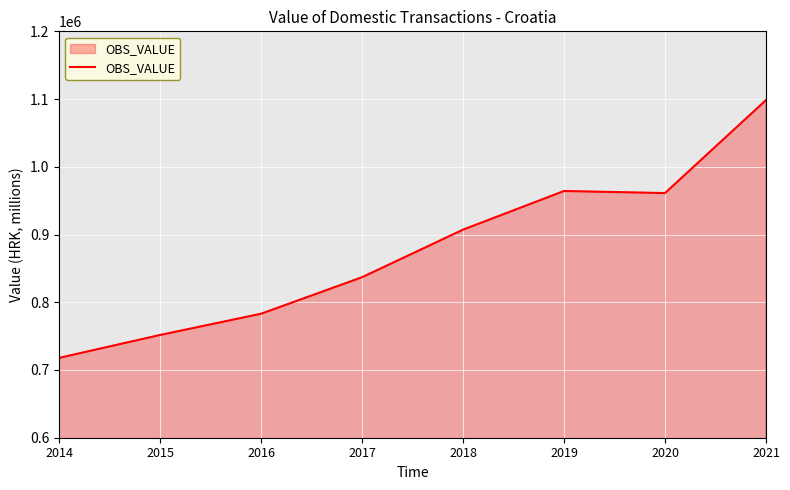

Where is the data nearest to the value 908202?

2018